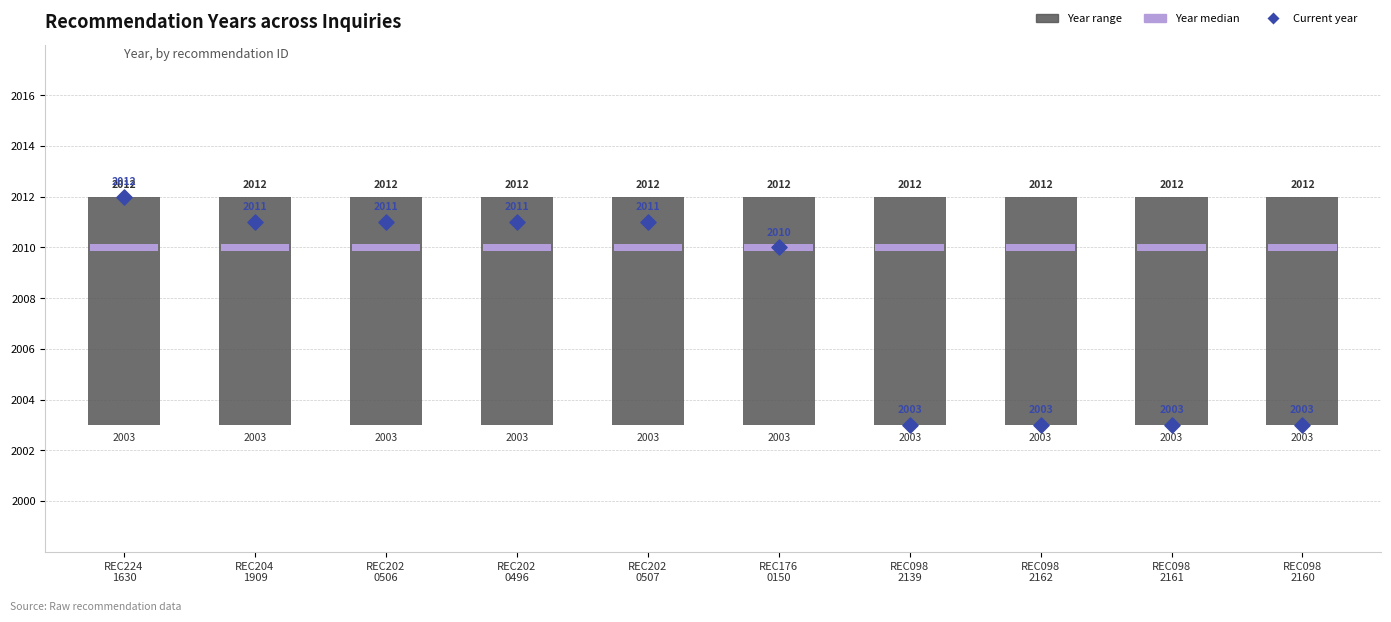

What is the ratio of the value at REC224
1630 to the value at REC202
0507?

1.0